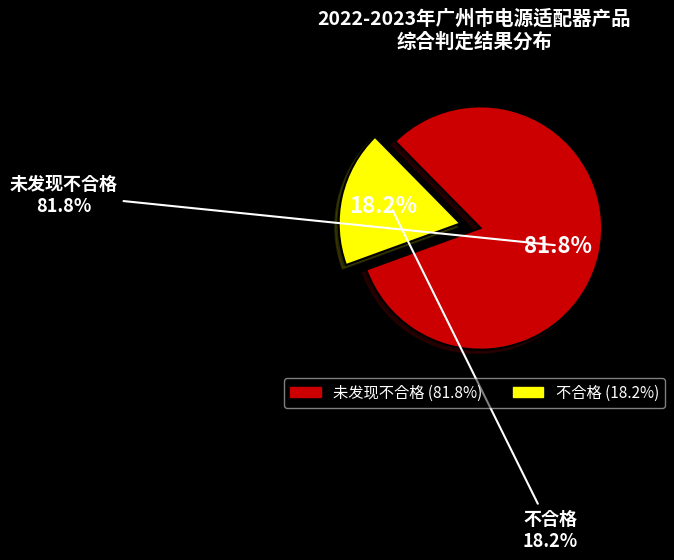

Which slice represents more than half of the pie?

未发现不合格